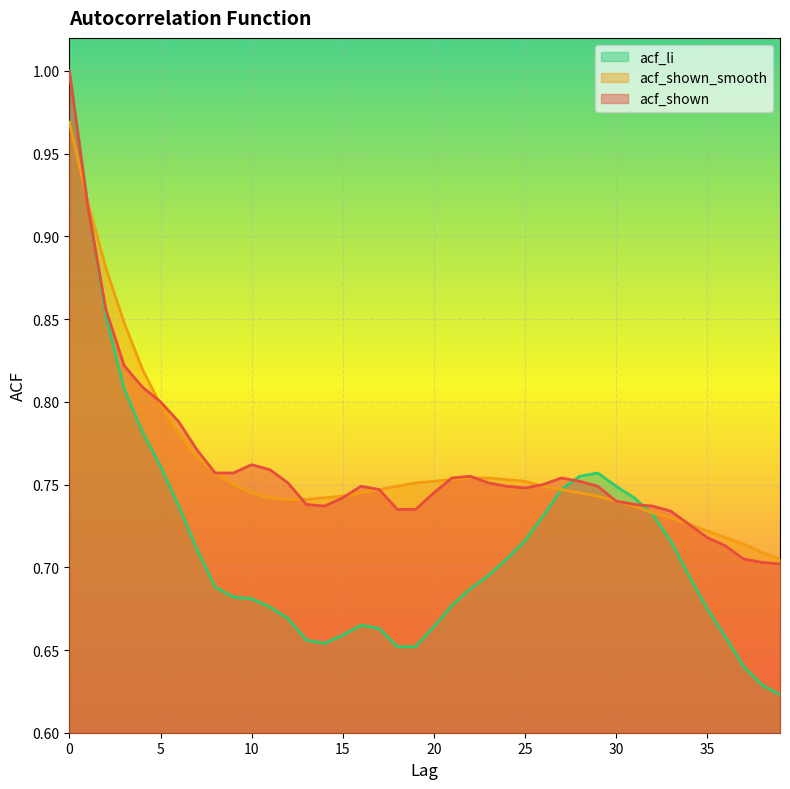

Is it true that acf_li equals 1.2 at 30?

False